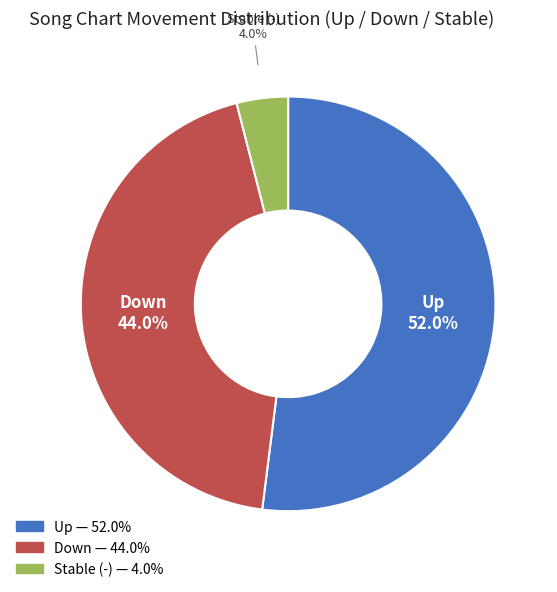

Does any single category account for the majority?

Yes